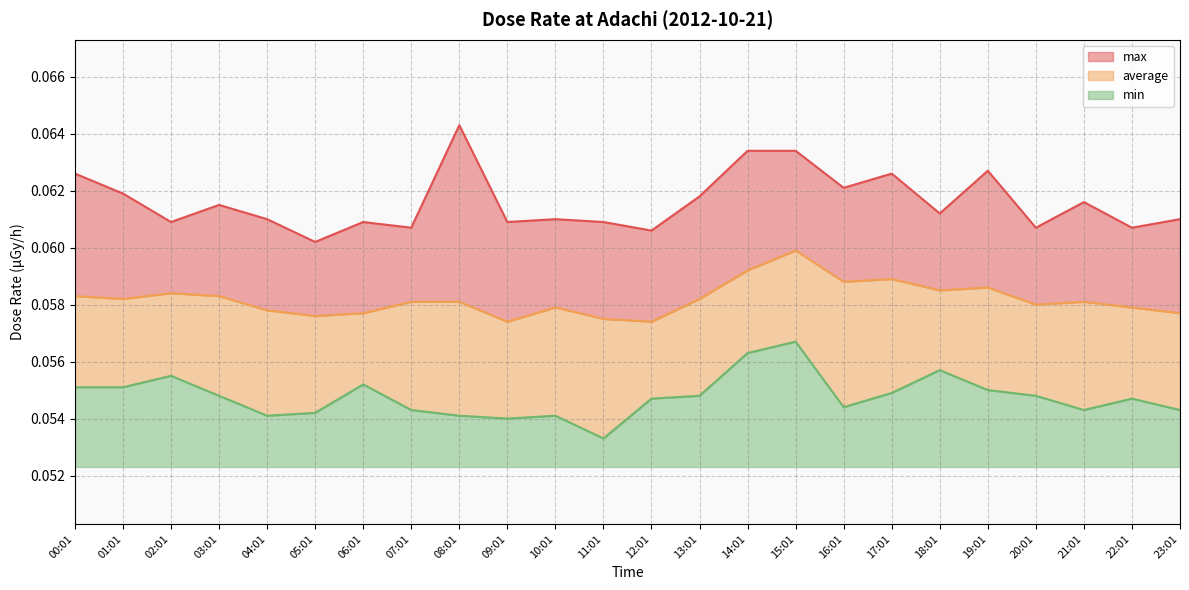

Does the chart display data point markers on the line(s)?

No